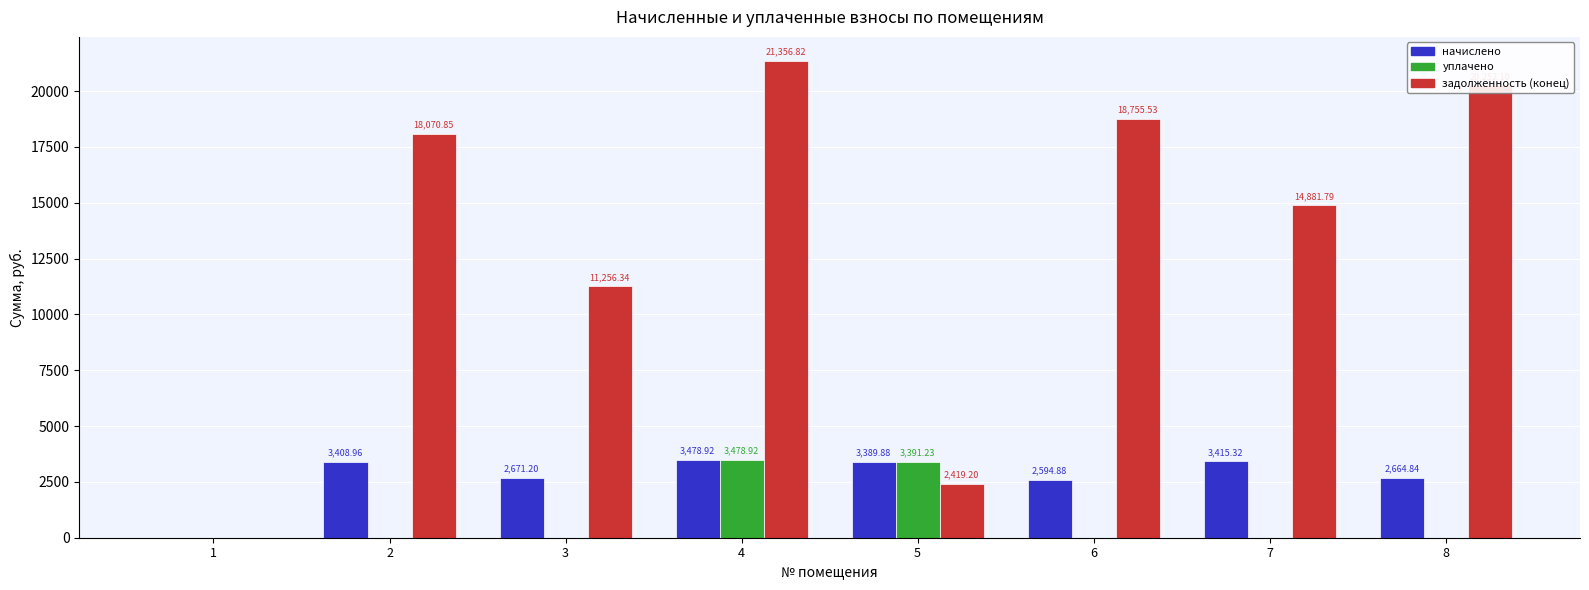

What is the total value across all series at 2?

21479.8